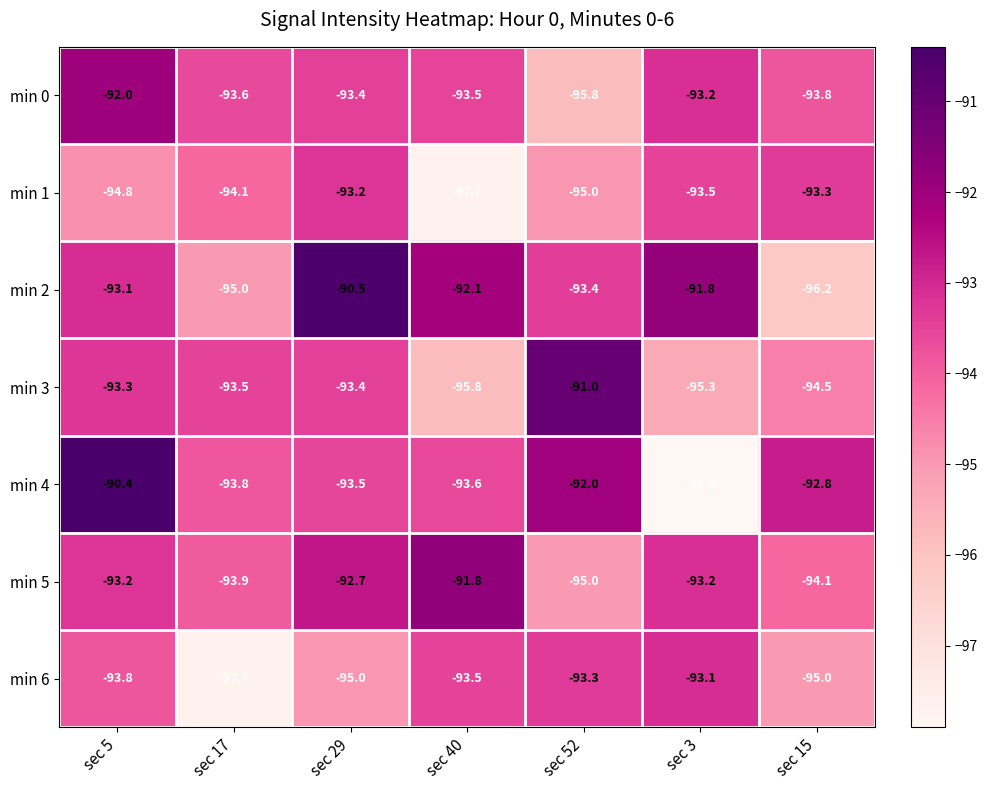

What is the minimum value shown in the chart?

-97.9